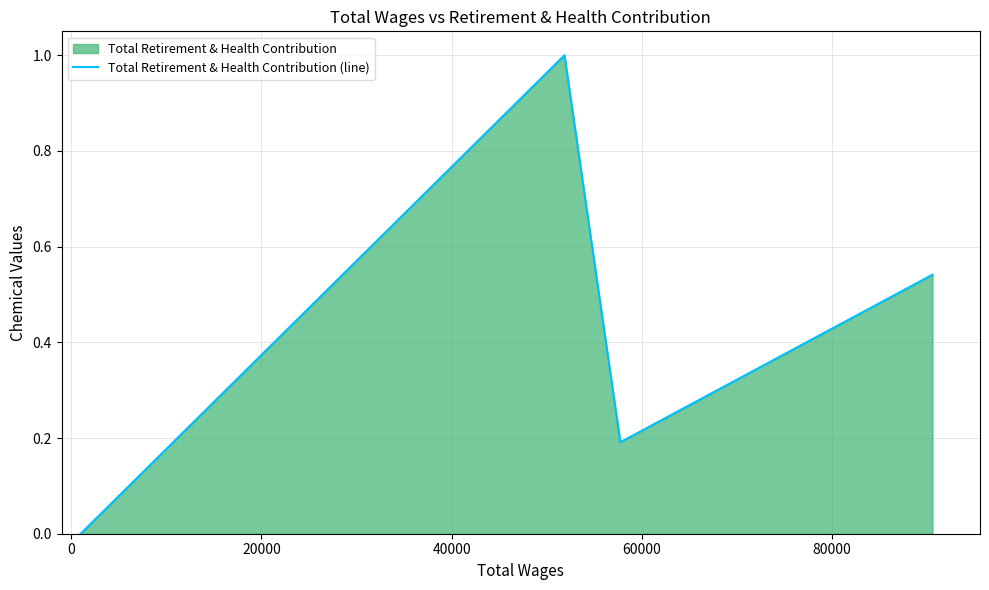

What is the difference between the maximum and second lowest values?

0.8